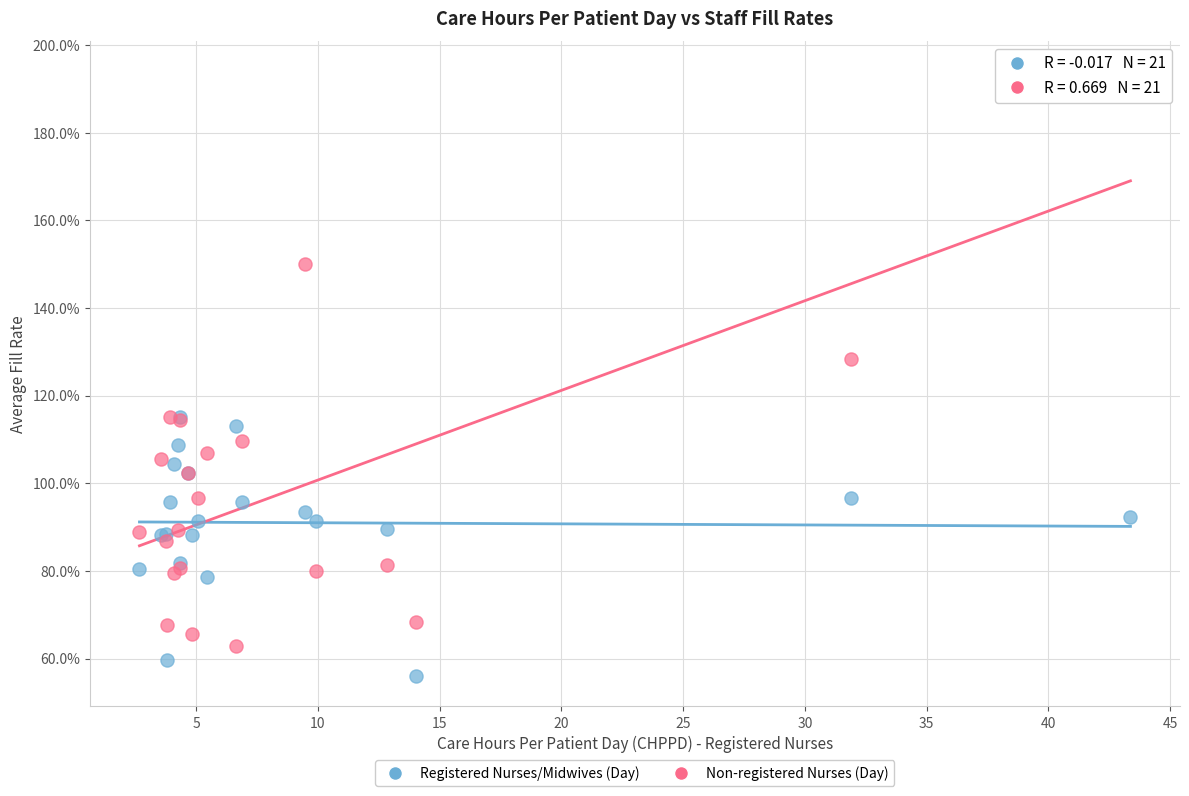

Which series has the largest Y range (max minus min)?

Non-registered Nurses (Day)